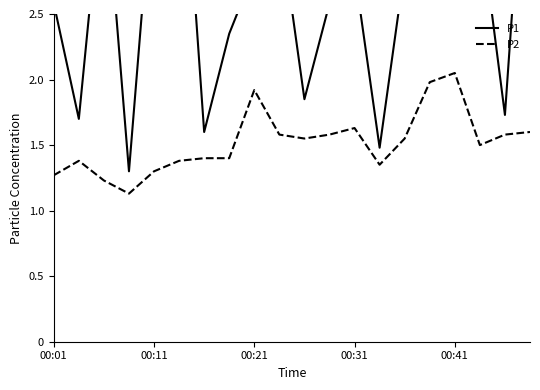

What is the minimum value shown in the chart?

1.1